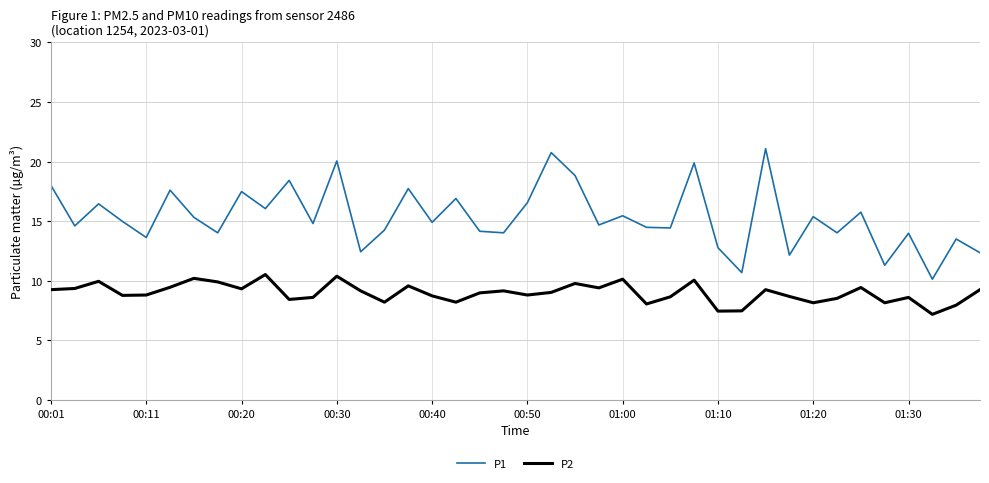

True or false: P2 and P1 cross at least once.

False